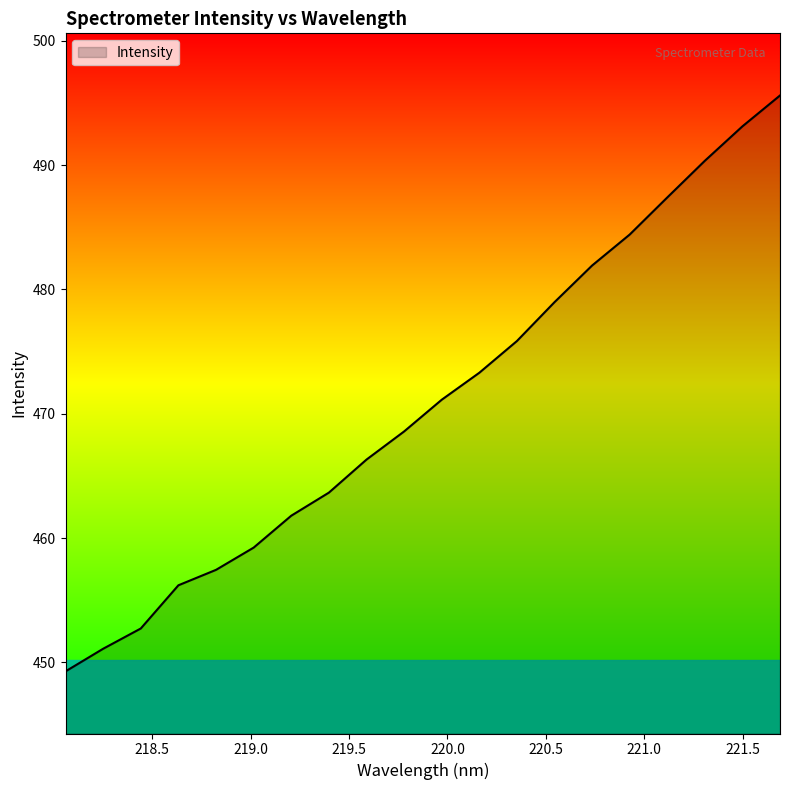

What is the difference between the maximum and minimum values?

46.3